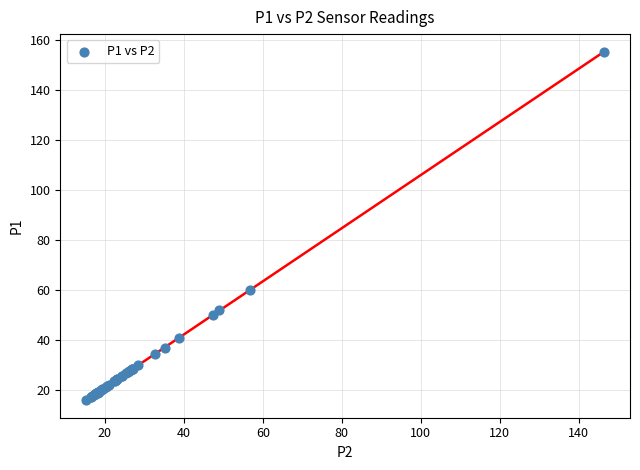

What Y value in the scatter plot is closest to 85?

60.1